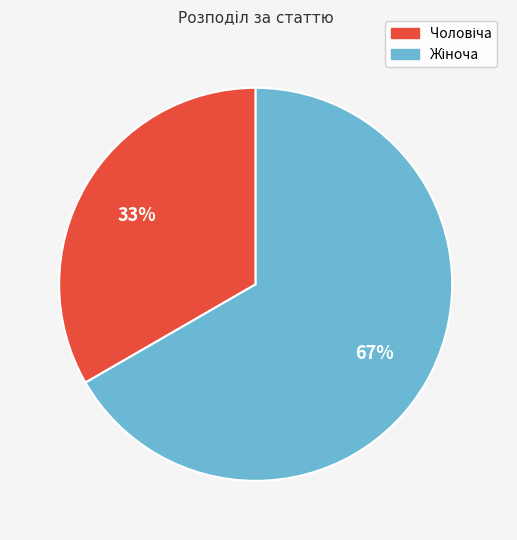

Does any single category account for the majority?

Yes